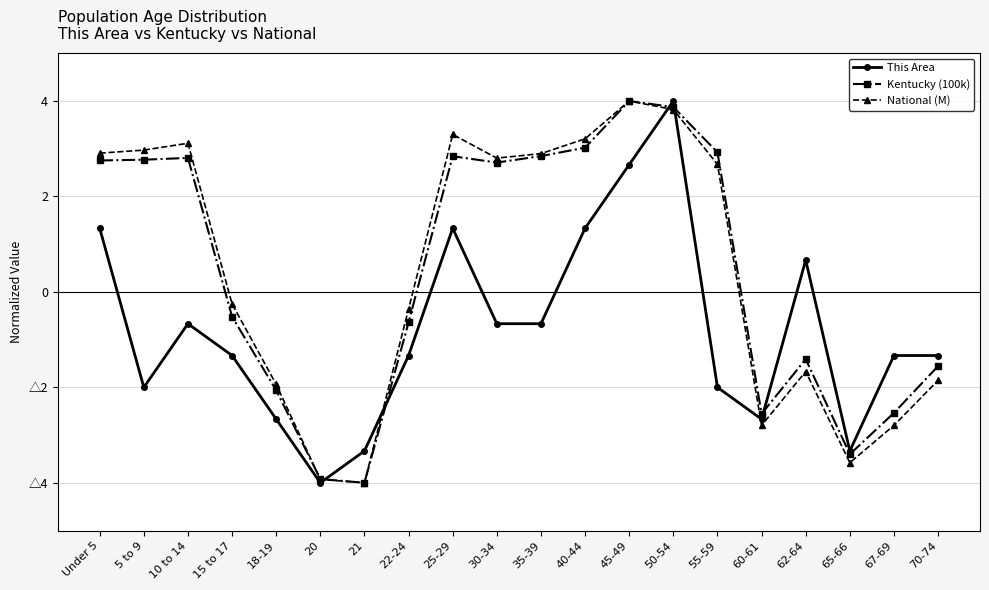

Where do This Area and Kentucky (100k) first cross each other?

20 and 21